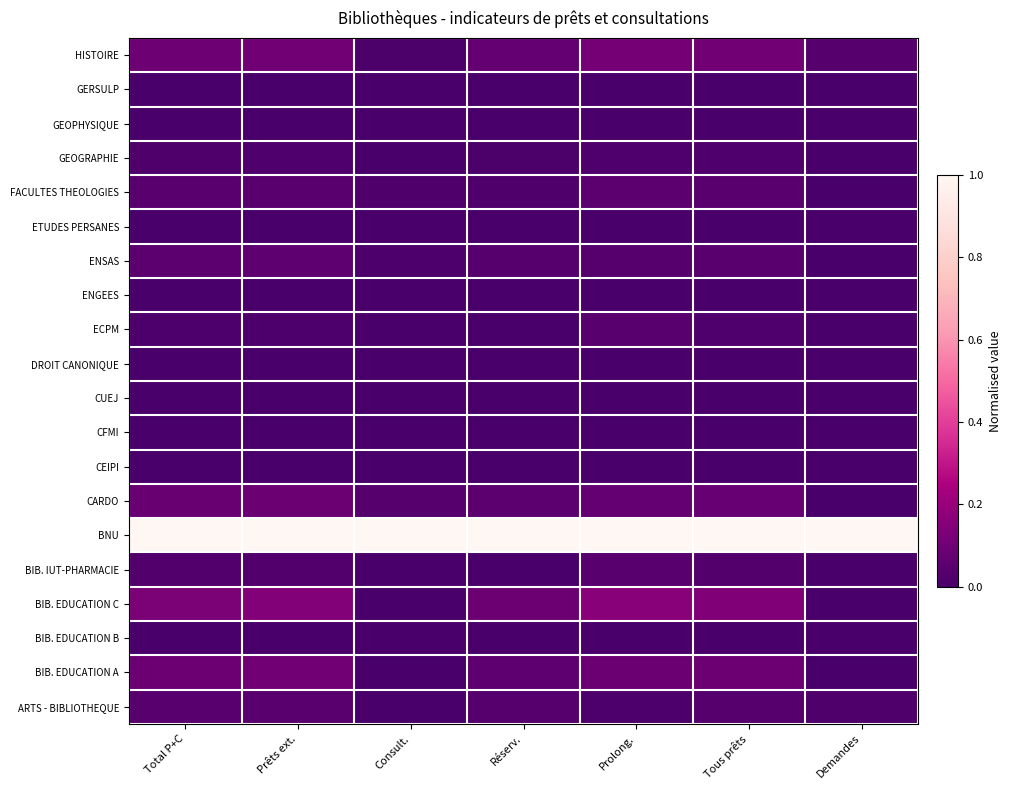

How many distinct data groups are displayed?

20